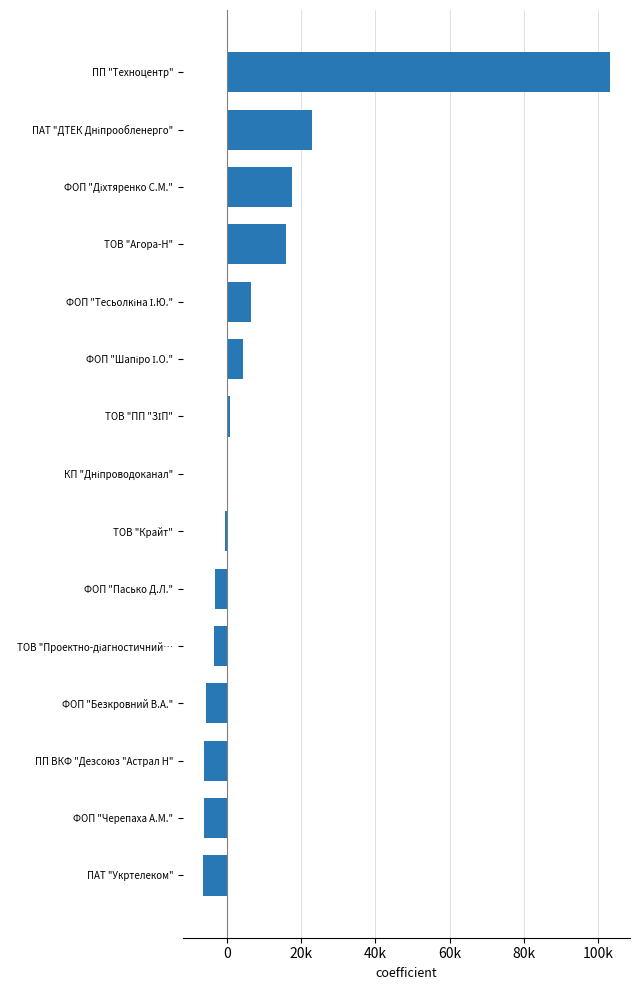

Does the chart contain any negative values?

Yes